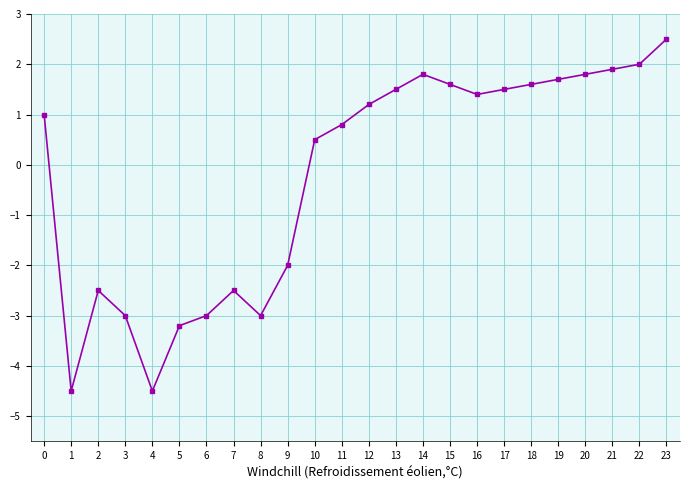

Read the value at 18.

1.6